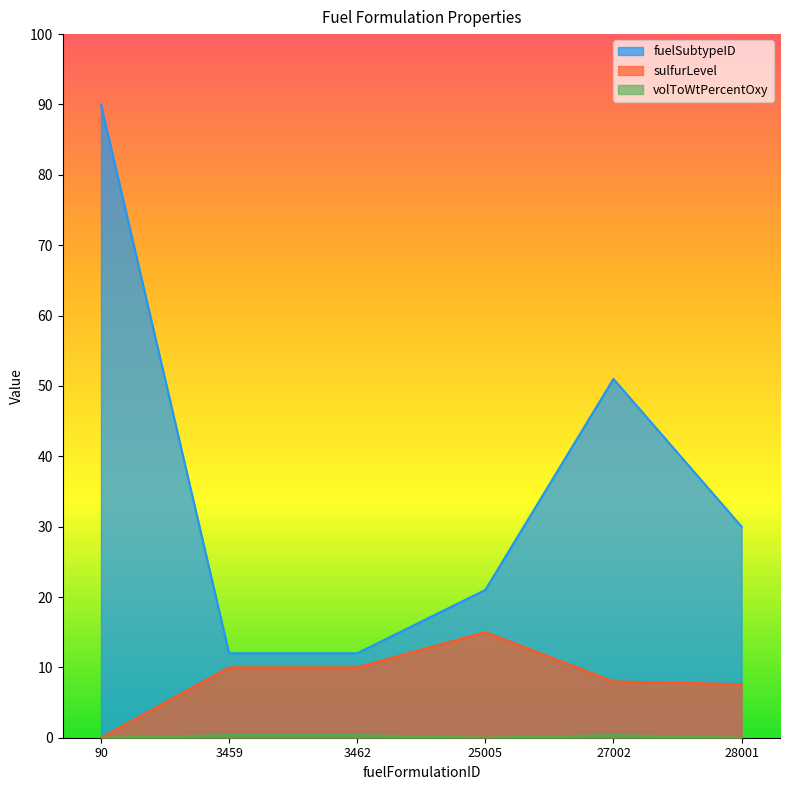

How many data points in volToWtPercentOxy are above 0?

3